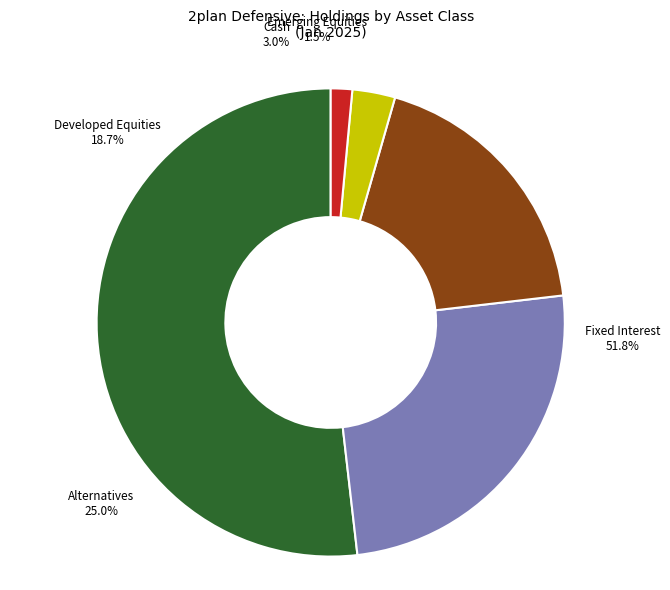

What is the smallest slice in the pie chart?

Emerging Equities